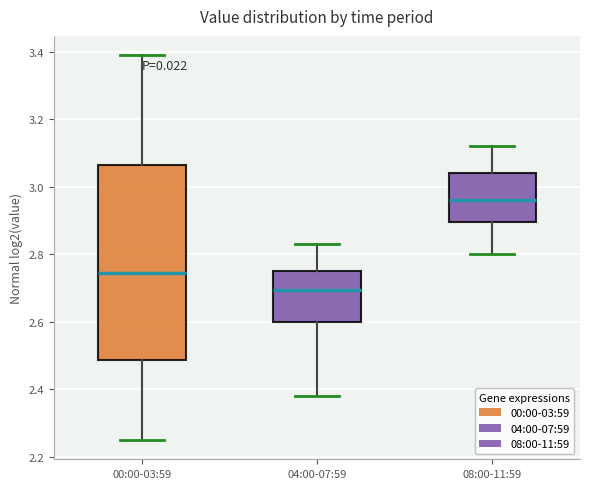

Reading left to right, read every box against the y-axis: the position of its median line, the range the box covers, and the ends of its whiskers. The values are not printed on the chart, so give them approximately, as read against the axis.

00:00-03:59: median 2.74, box 2.48 to 3.06, whiskers 2.26 to 3.40
04:00-07:59: median 2.70, box 2.60 to 2.76, whiskers 2.38 to 2.84
08:00-11:59: median 2.96, box 2.90 to 3.04, whiskers 2.80 to 3.12